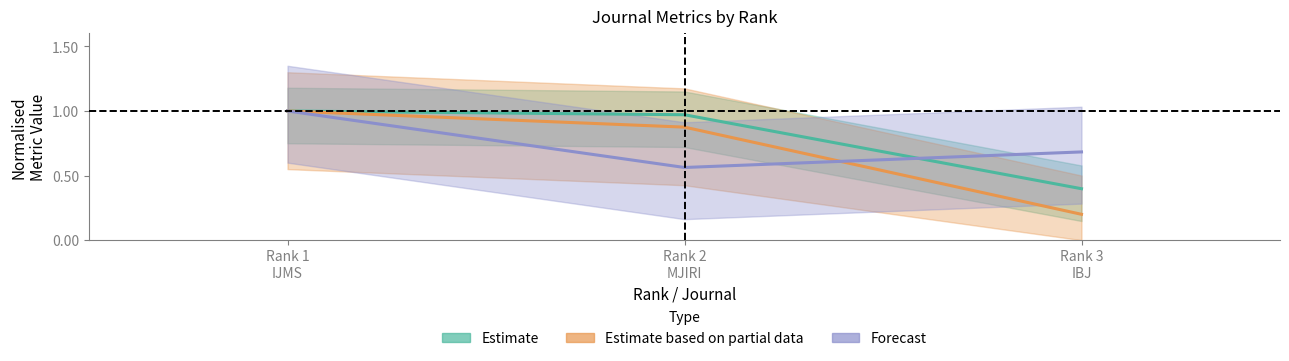

What is the total value across all series at Rank 3 IBJ?

1.3